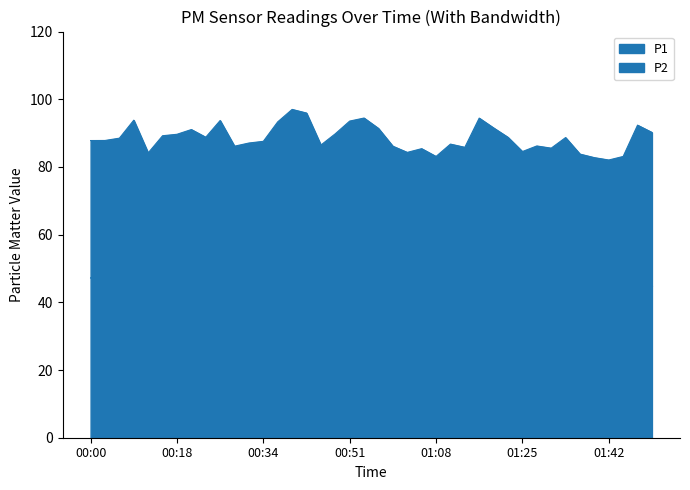

True or false: P1 and P2 cross at least once.

False